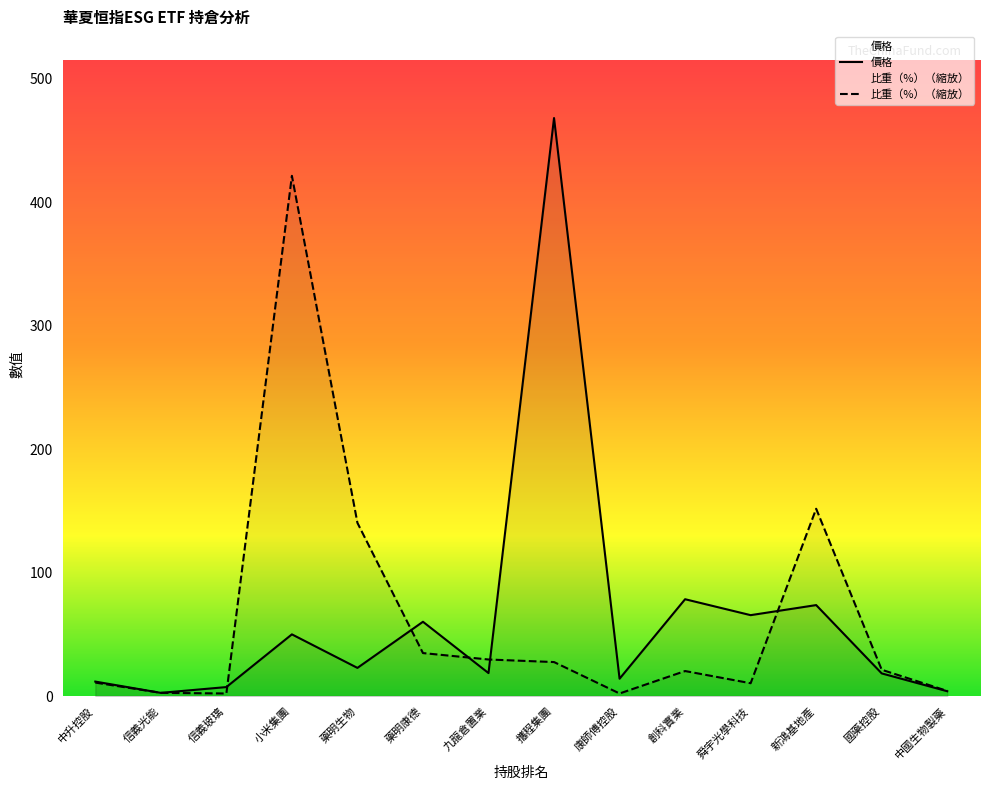

At which category is the sum across all series the highest?

攜程集團